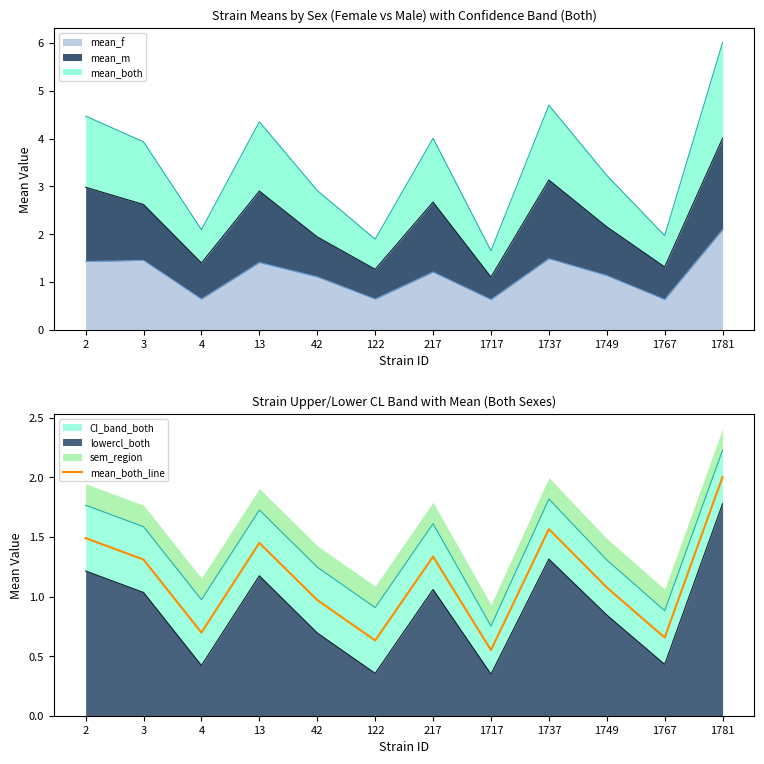

At which category does the chart reach its minimum across all series?

1717